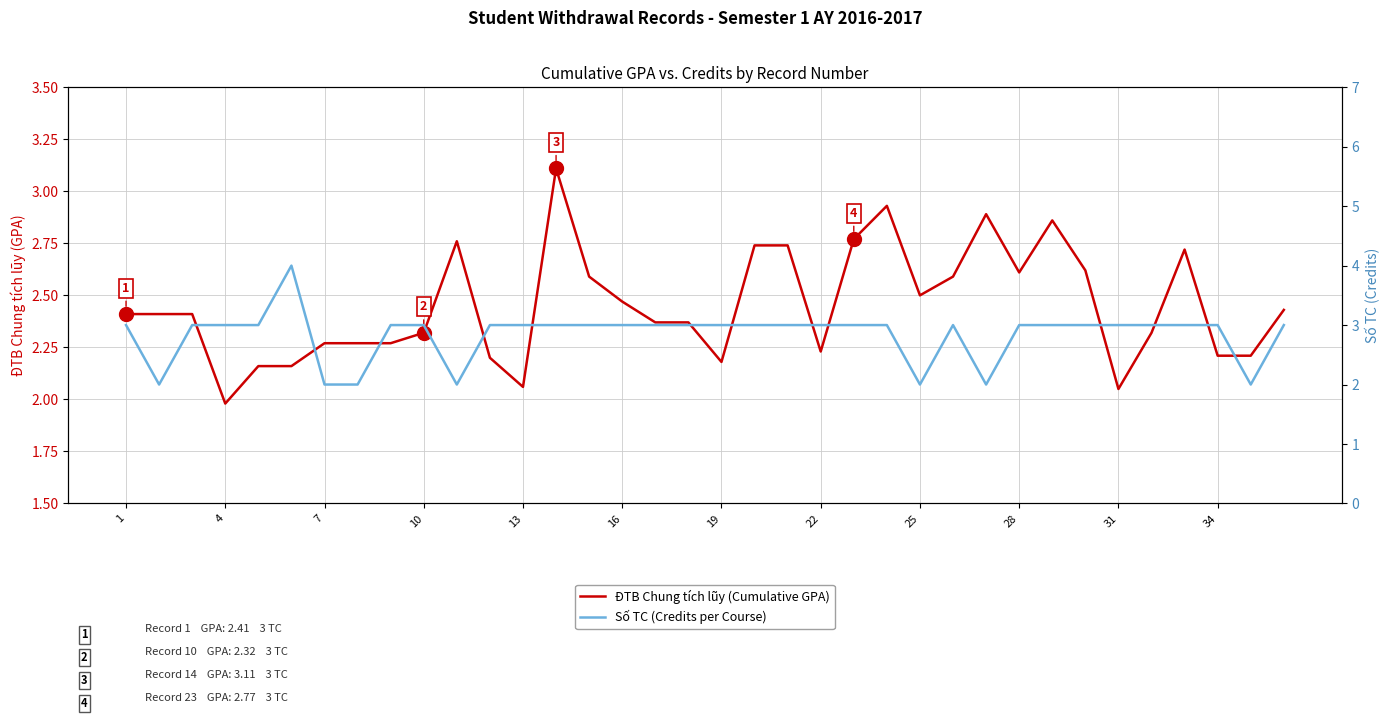

In Số TC (Credits per Course), how many points are higher than both neighbors (excluding endpoints)?

2